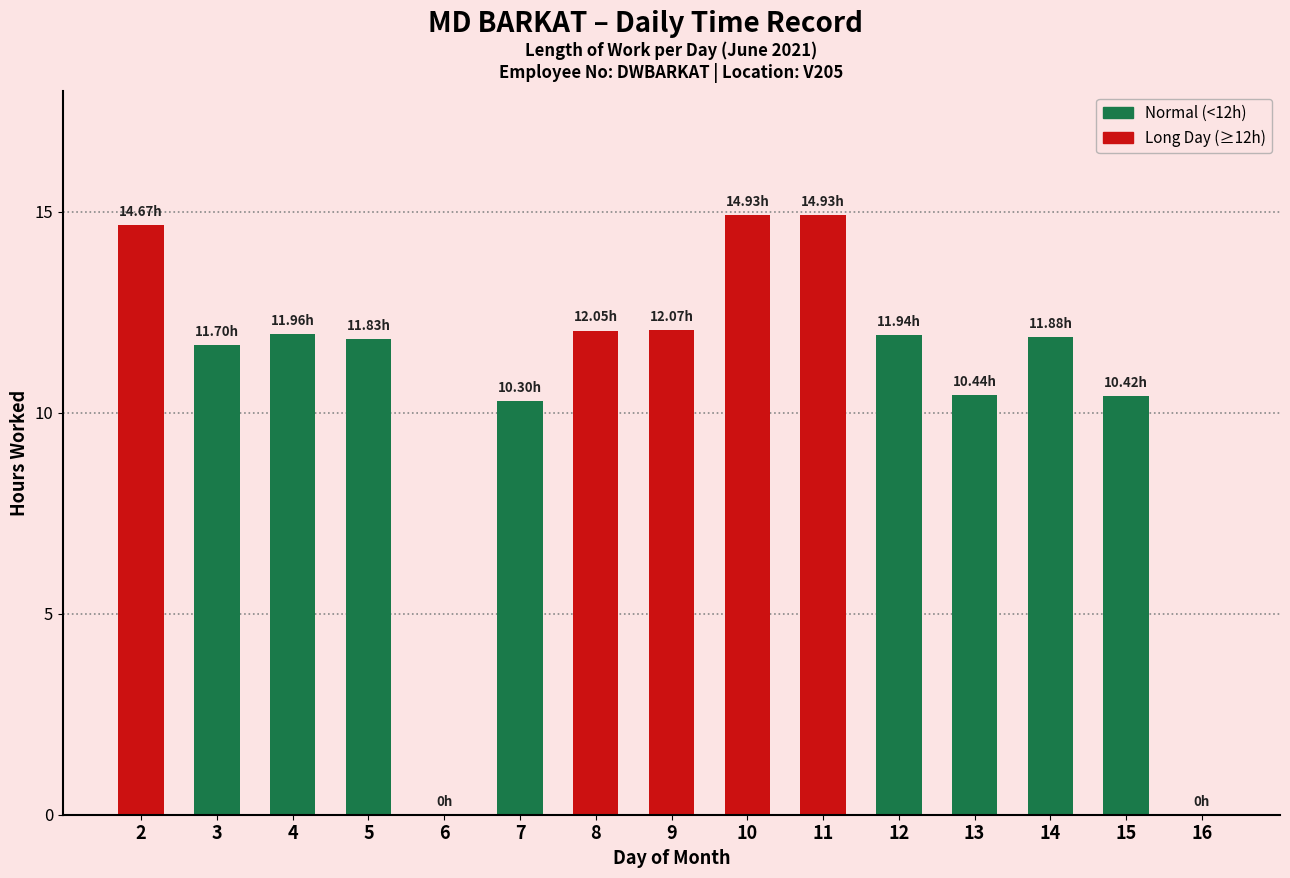

How many positive values are there?

13